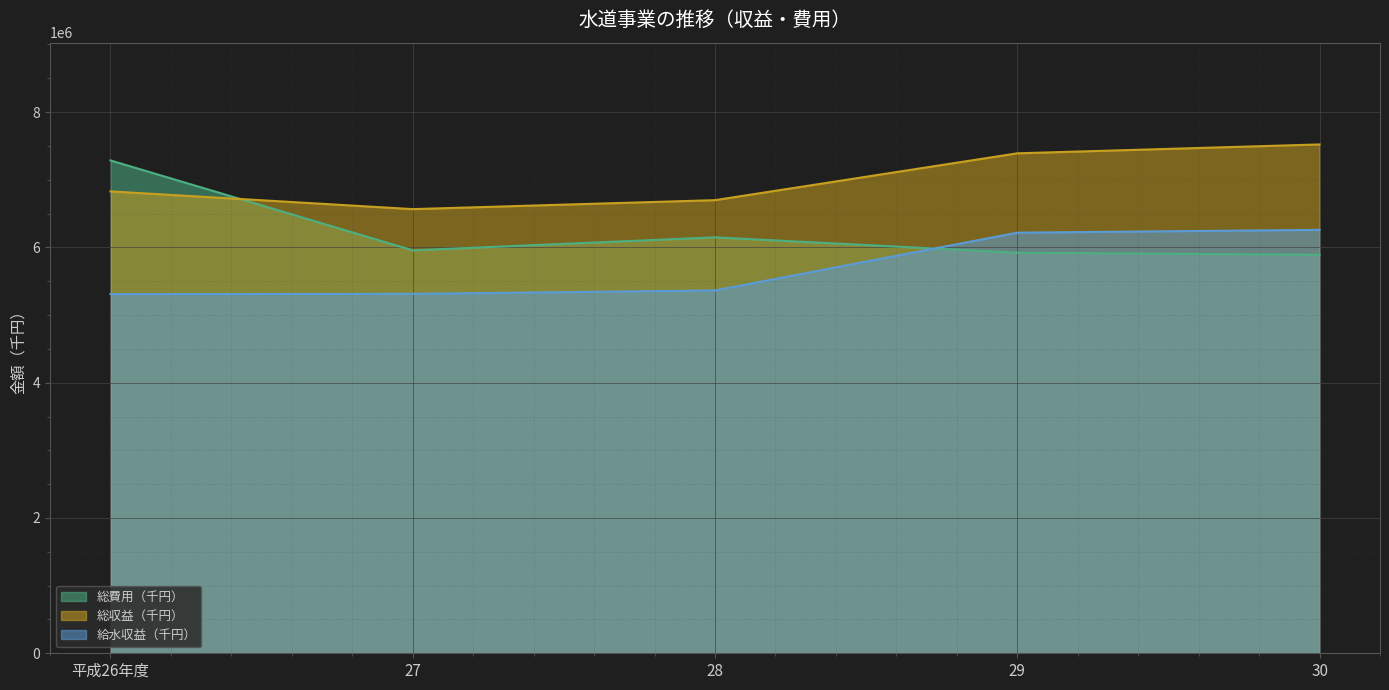

What is the greatest value displayed?

7522328